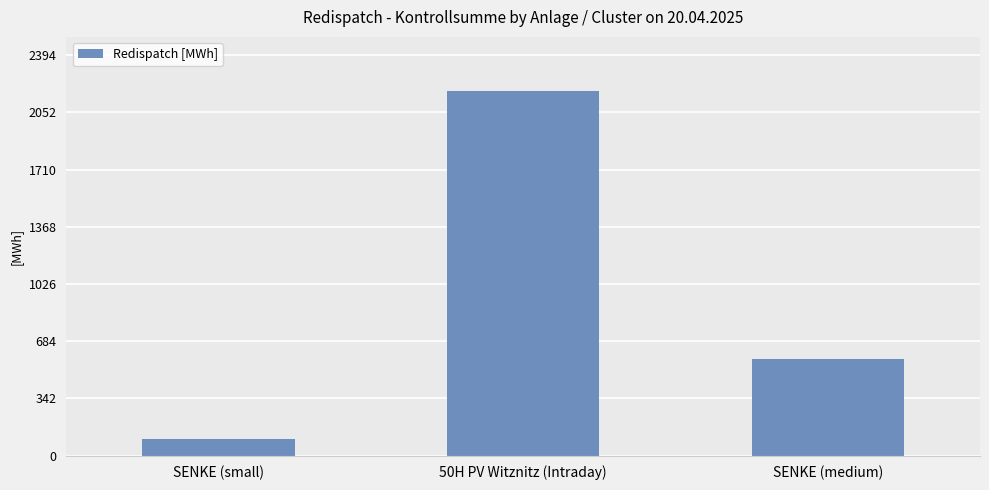

Which label corresponds to the smallest value in the chart?

SENKE (small)